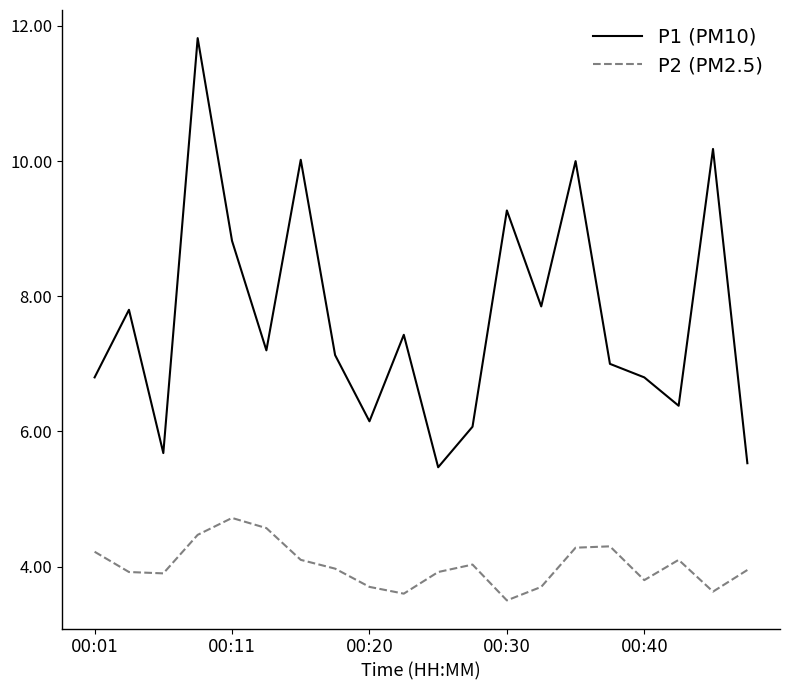

Which series has the largest total across all categories?

P1 (PM10)